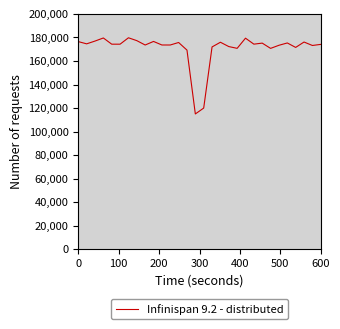

What is the smallest value displayed?

115000.0